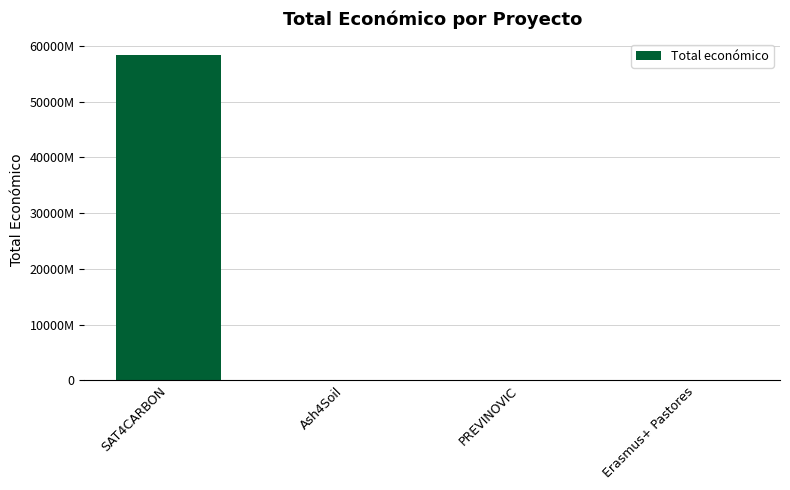

Are the bars horizontal?

No